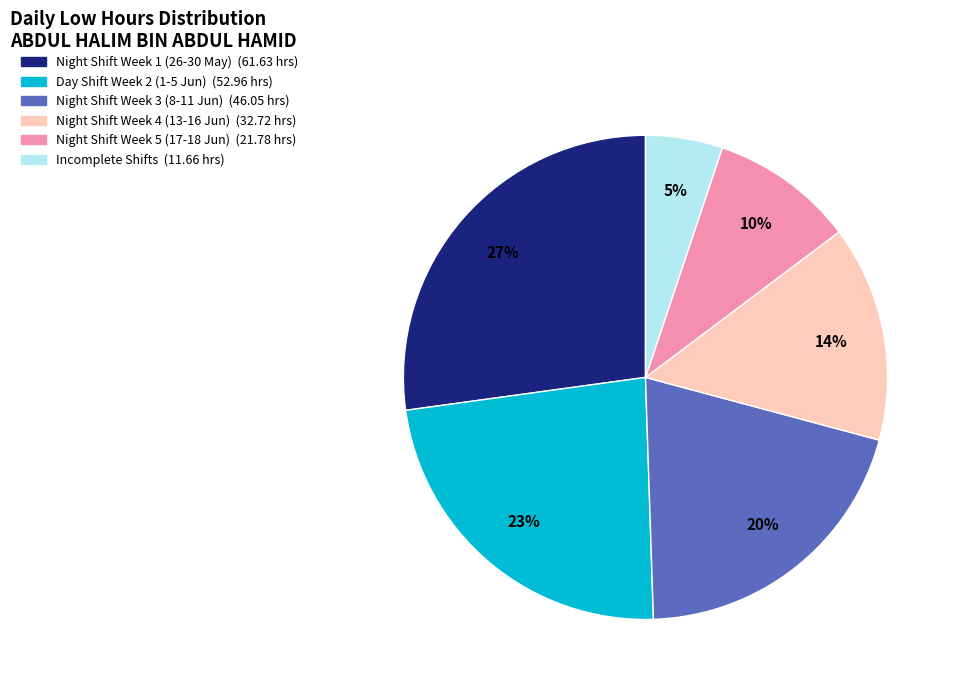

To the nearest percent, what is the average slice percentage?

17%